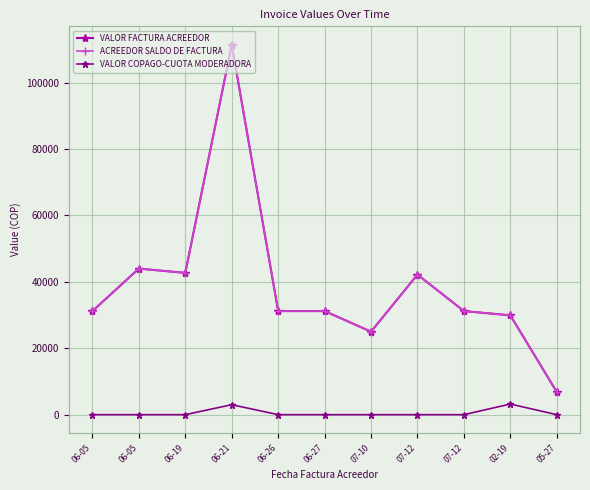

Which series has the widest spread of values?

VALOR FACTURA ACREEDOR